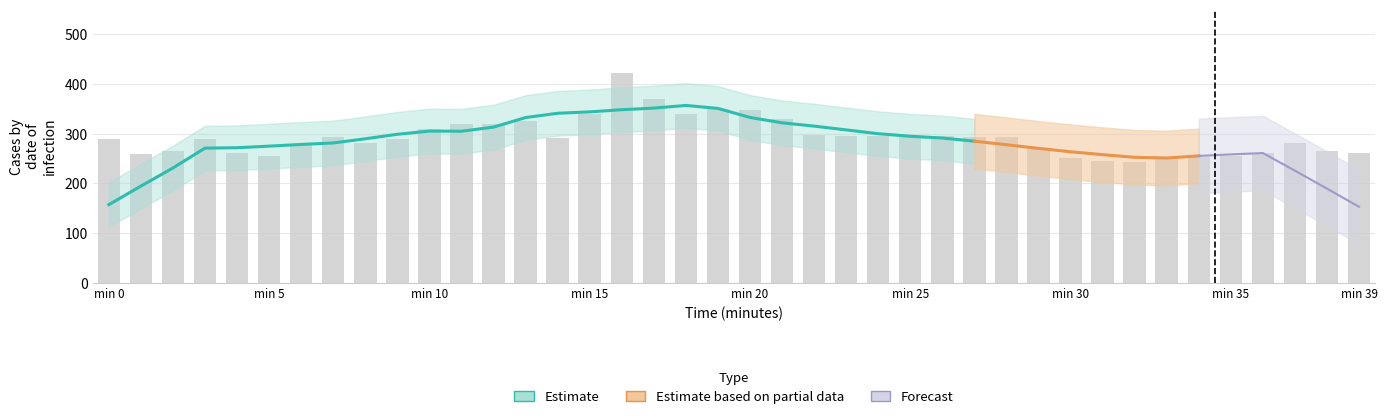

Which label corresponds to the smallest value in the chart?

32